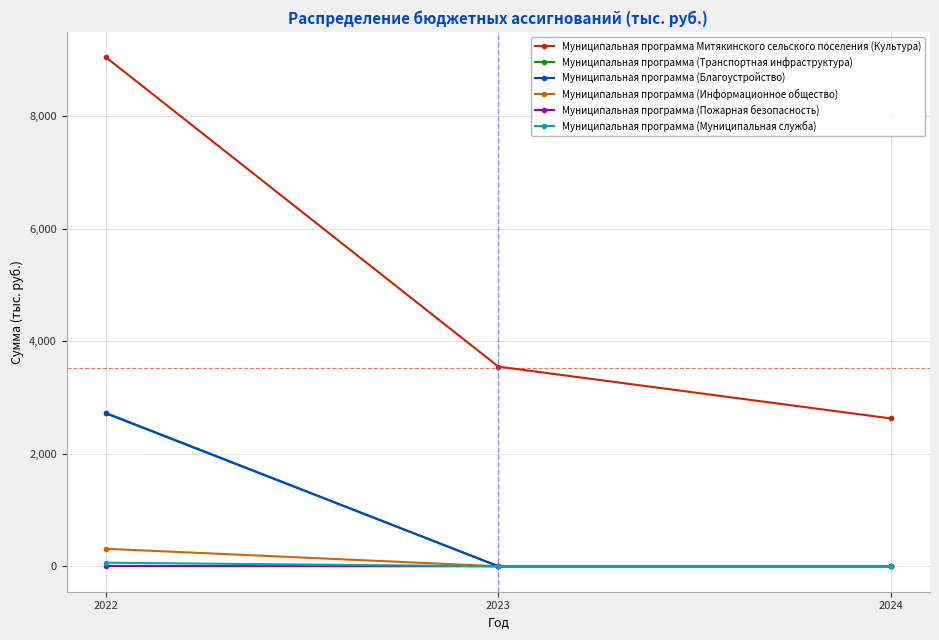

The value of Муниципальная программа (Транспортная инфраструктура) at 2023 is 1068.2. True or false?

False